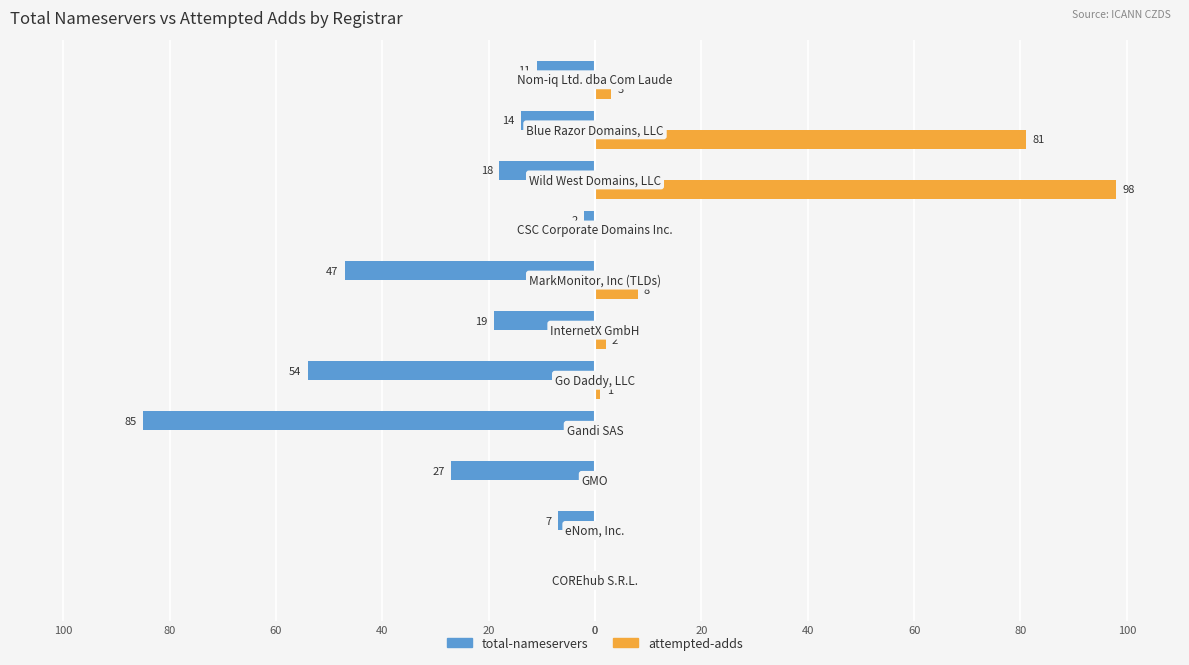

Reading right to left, extract all data points from this chart.

total-nameservers: -11	-14	-18	-2	-47	-19	-54	-85	-27	-7	0
attempted-adds: 3	81	98	0	8	2	1	0	0	0	0